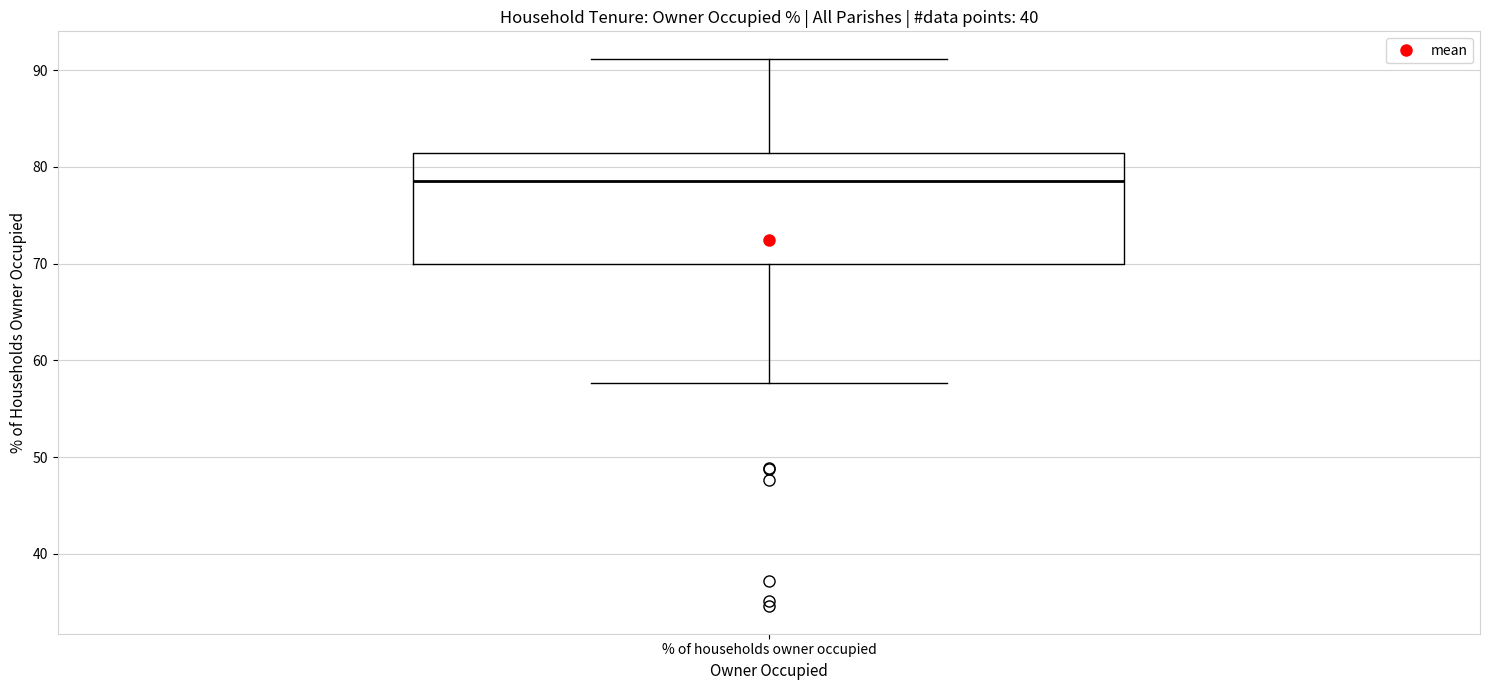

Read this box plot against the y-axis: the position of the median line, the range covered by the box, and the ends of both whiskers. The values are not printed on the chart, so give them approximately, as read against the axis.

median 78, box 70 to 81, whiskers 58 to 91